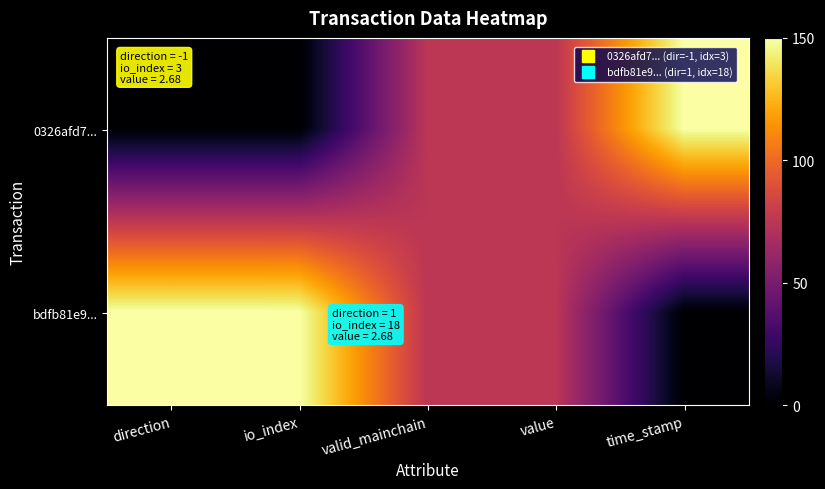

How many data points does each series have?

5